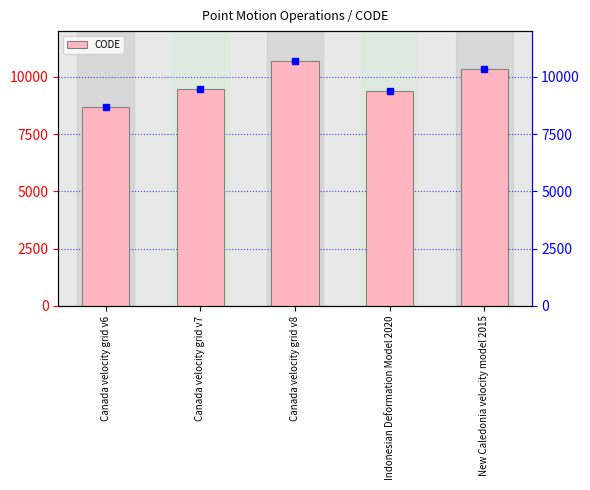

What is the ratio of the value at Canada velocity grid v8 to the value at Canada velocity grid v7?

1.1